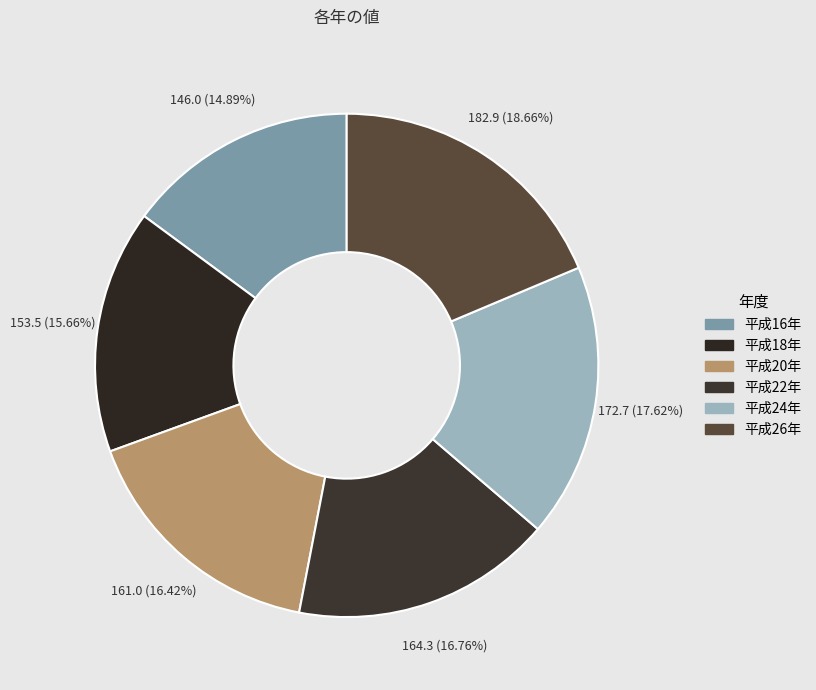

How many segments does this pie chart have?

6